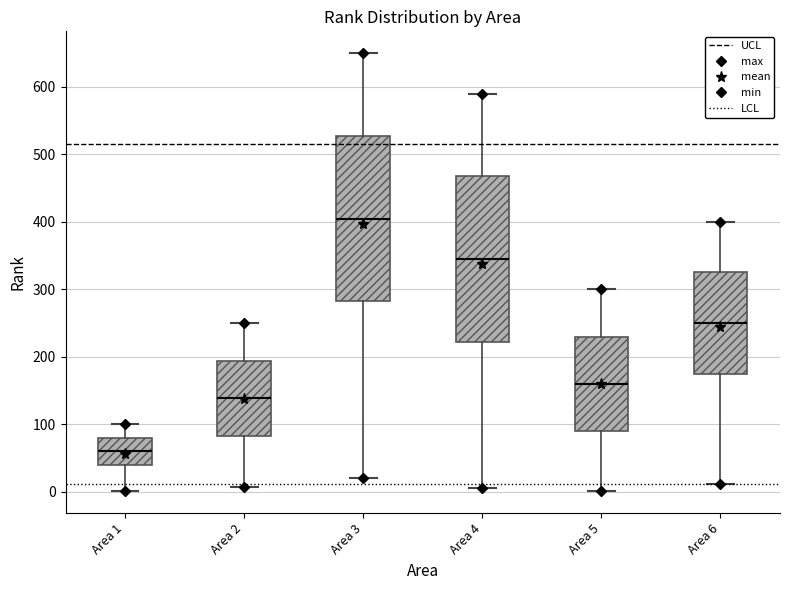

Reading left to right, transcribe this box plot: for each box, give where its median line is, the range the box spans, and where its two whiskers end, as read against the y-axis. The values are not printed on the chart, so give them approximately, as read against the axis.

Area 1: median 60, box 40 to 80, whiskers 0 to 100
Area 2: median 140, box 80 to 190, whiskers 10 to 250
Area 3: median 410, box 280 to 530, whiskers 20 to 650
Area 4: median 350, box 220 to 470, whiskers 10 to 590
Area 5: median 160, box 90 to 230, whiskers 0 to 300
Area 6: median 250, box 180 to 330, whiskers 10 to 400